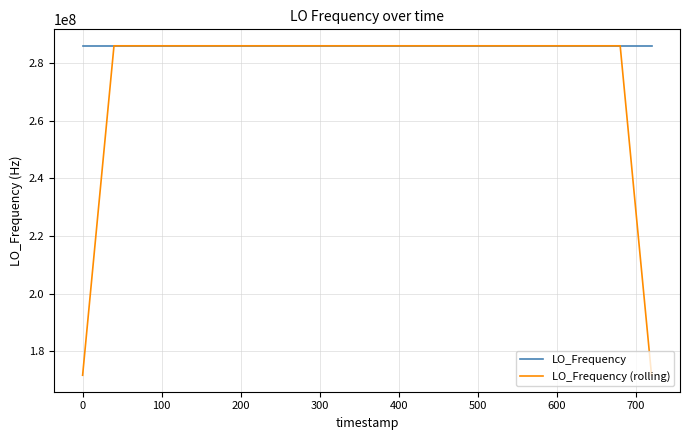

In LO_Frequency (rolling), how many points are higher than both neighbors (excluding endpoints)?

4